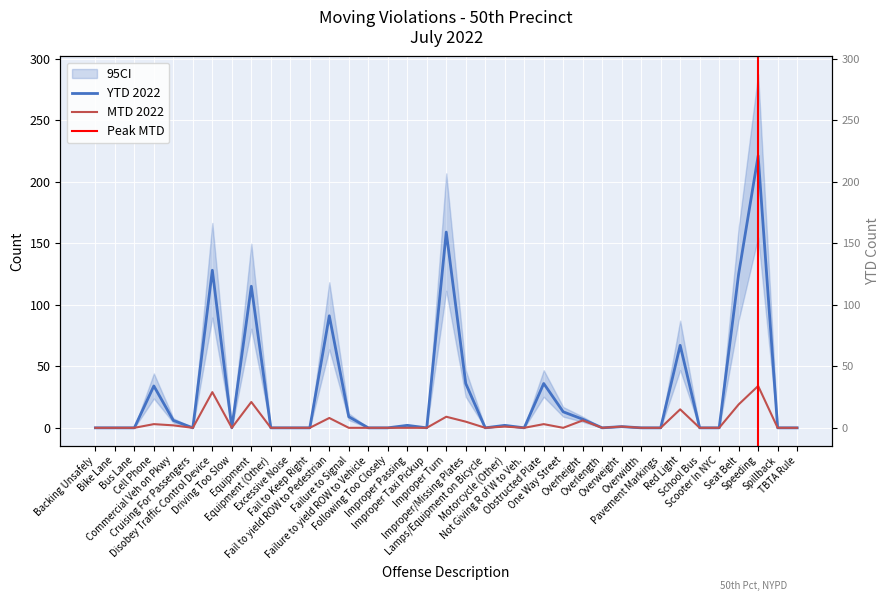

Is it true that YTD 2022 equals 9 at Failure to Signal?

True